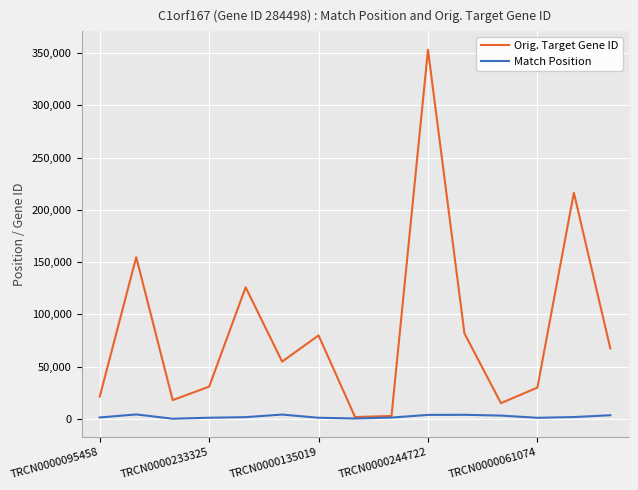

Which series has the largest total across all categories?

Orig. Target Gene ID